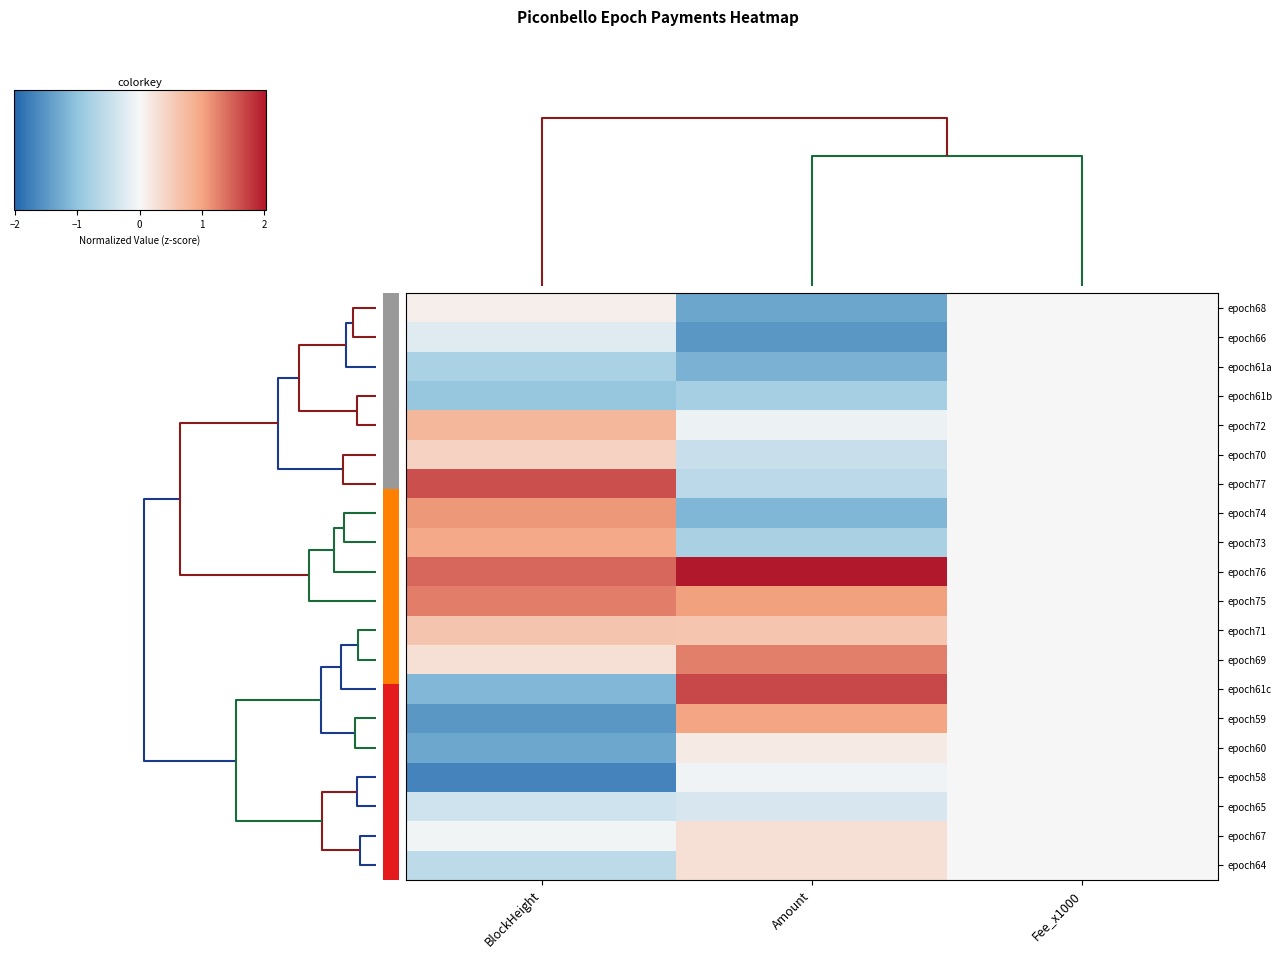

The epoch60 series shows 0.1 at Amount. True or false?

False